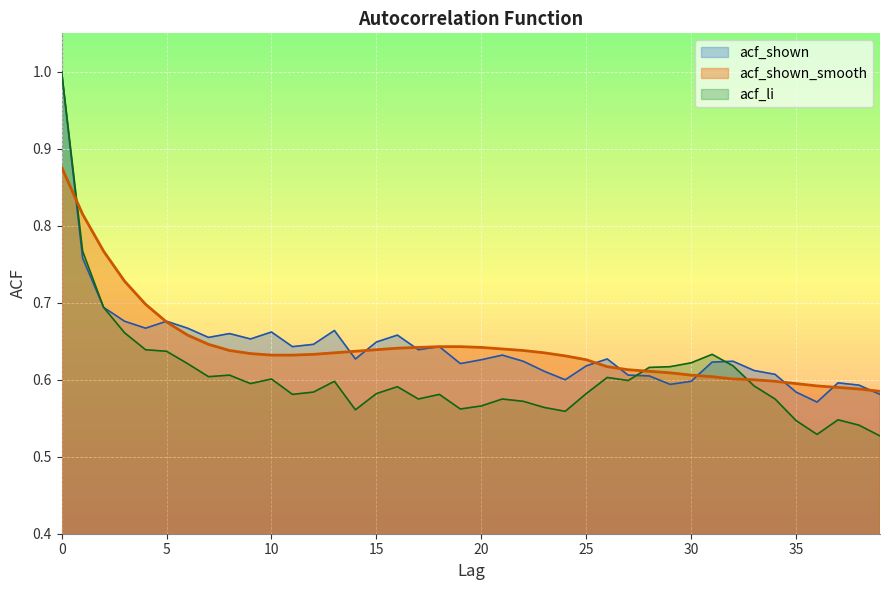

How many lines are shown in the chart?

3